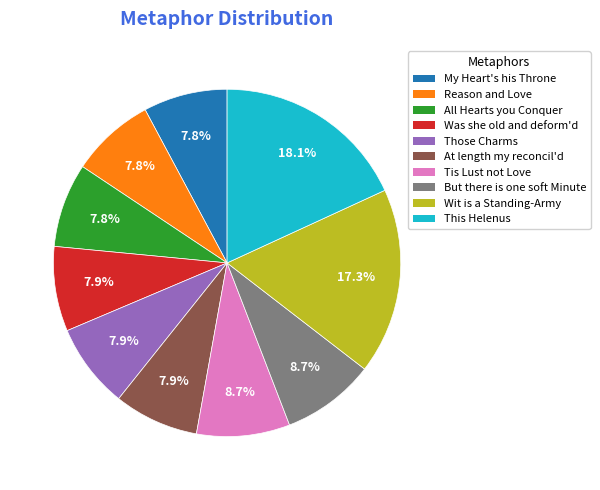

What is the largest slice in the pie chart?

This Helenus